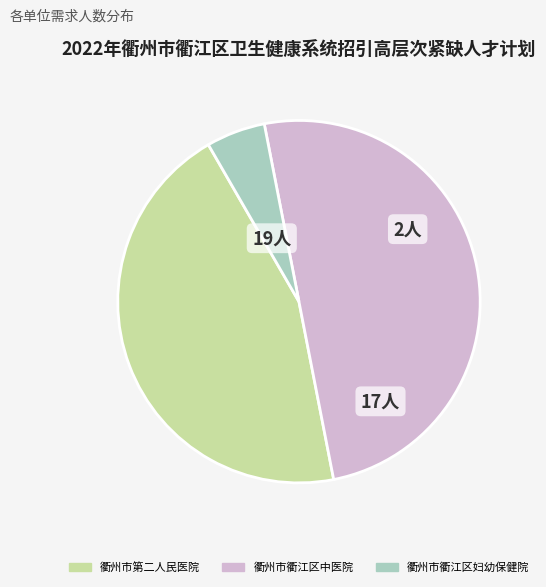

How many segments does this pie chart have?

3